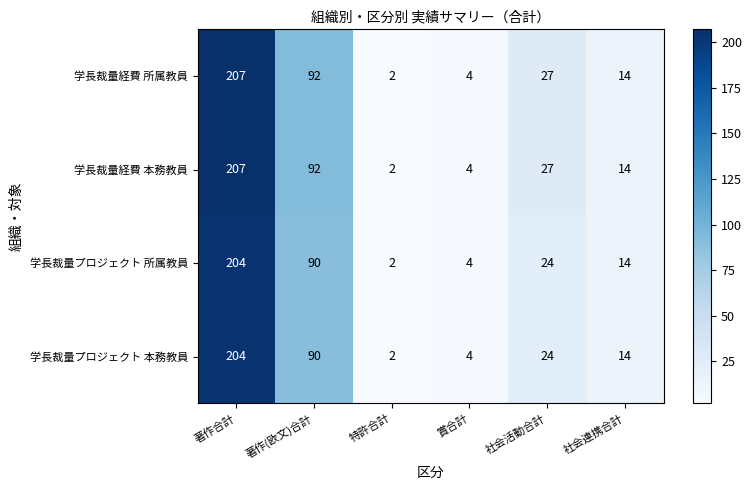

Reading right to left, list all the values displayed in this chart.

学長裁量経費 所属教員: 14	27	4	2	92	207
学長裁量経費 本務教員: 14	27	4	2	92	207
学長裁量プロジェクト 所属教員: 14	24	4	2	90	204
学長裁量プロジェクト 本務教員: 14	24	4	2	90	204